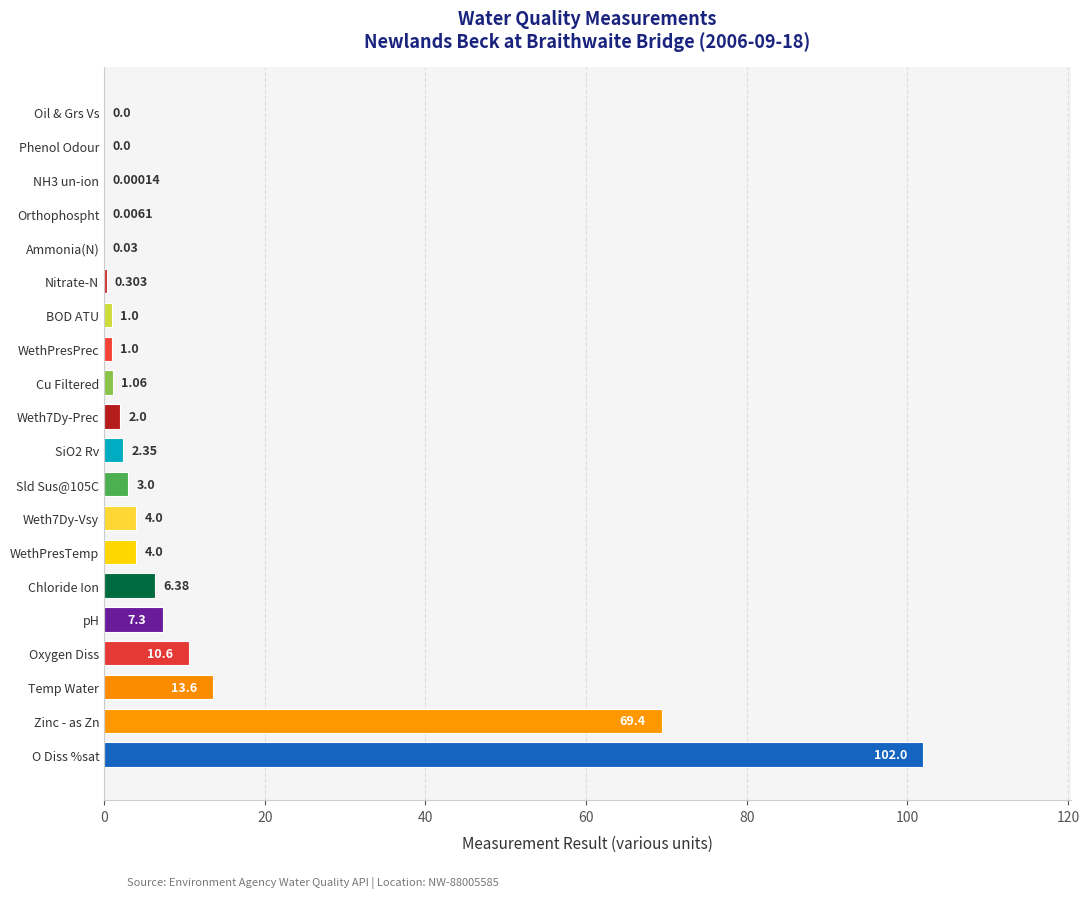

Which has a higher value, Zinc - as Zn or Temp Water?

Zinc - as Zn